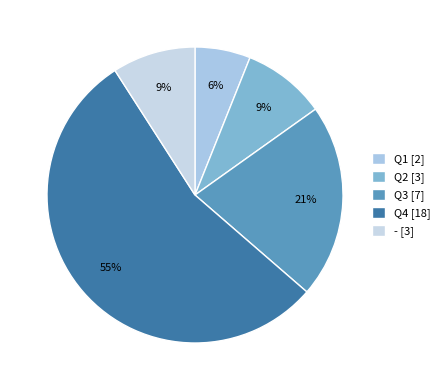

What is the largest slice in the pie chart?

Q4